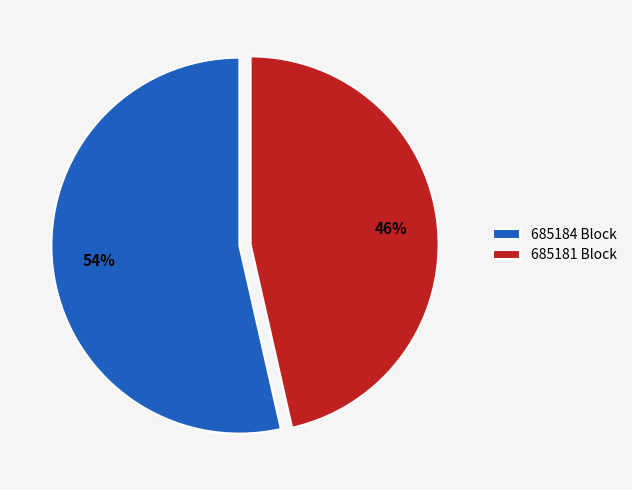

Is it true that 685181 Block is 33% of the pie?

False